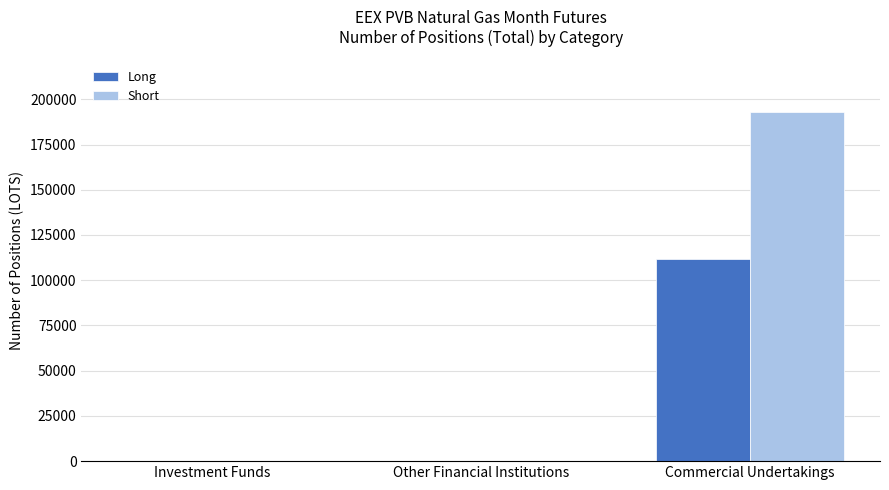

Which category has the highest value across all series?

Commercial Undertakings